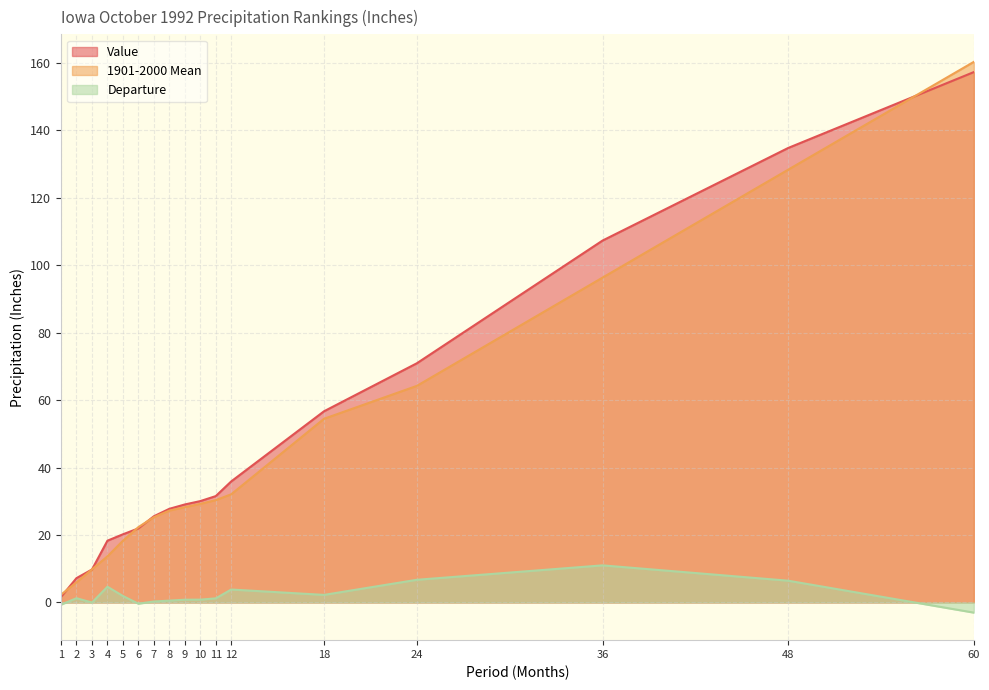

True or false: Value has more than 1 points higher than both neighbors.

False